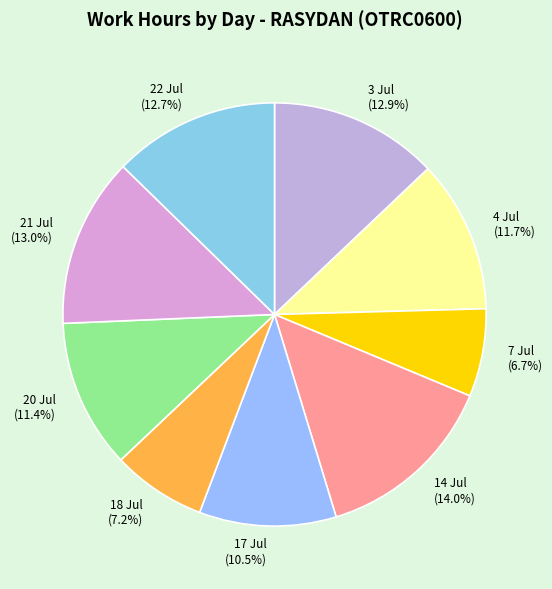

Is 7 Jul the majority of the pie?

No